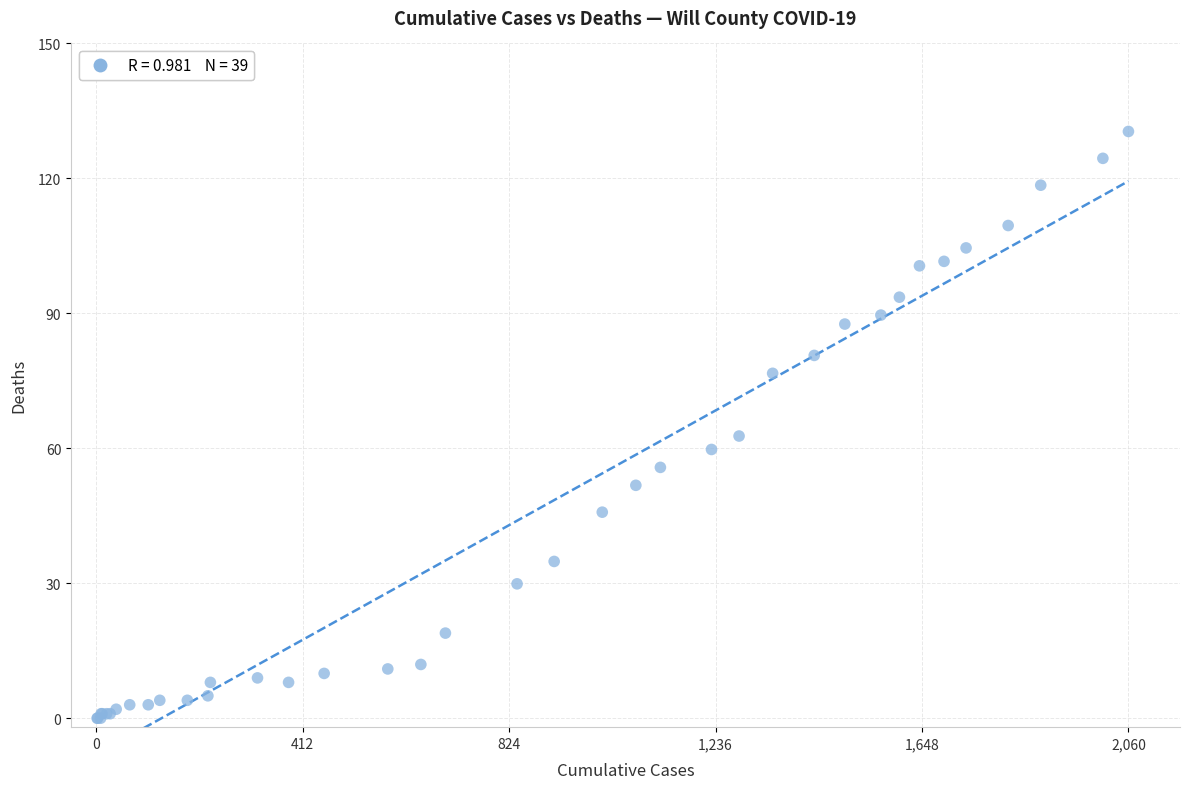

What Y value in the scatter plot is closest to 65?

63